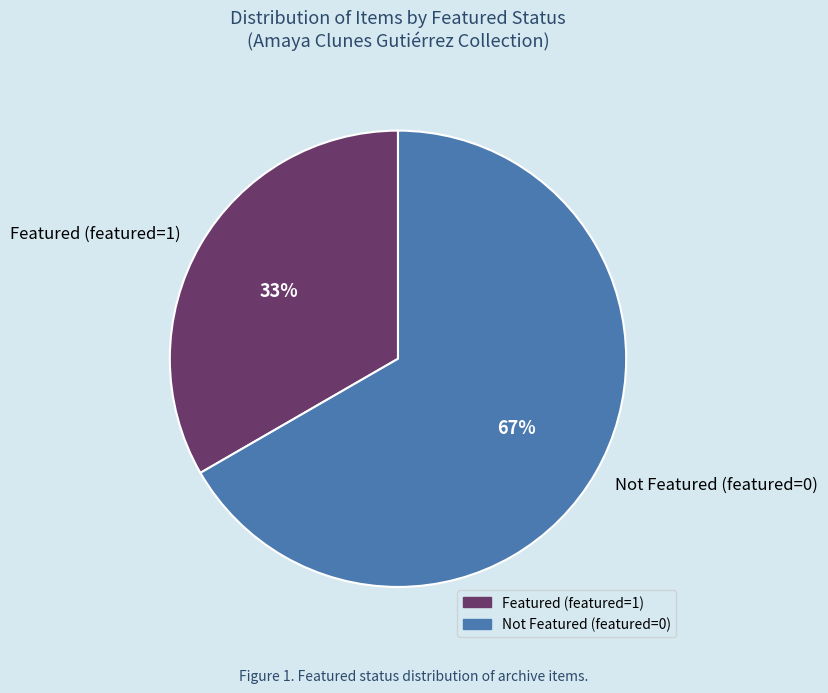

Which has a higher value, Featured (featured=1) or Not Featured (featured=0)?

Not Featured (featured=0)